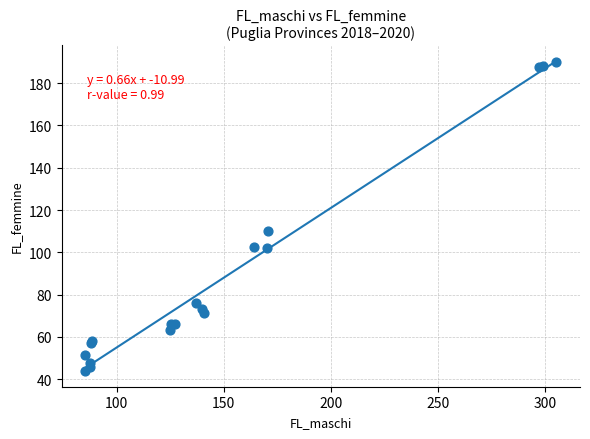

What Y value in the scatter plot is closest to 117?

109.9